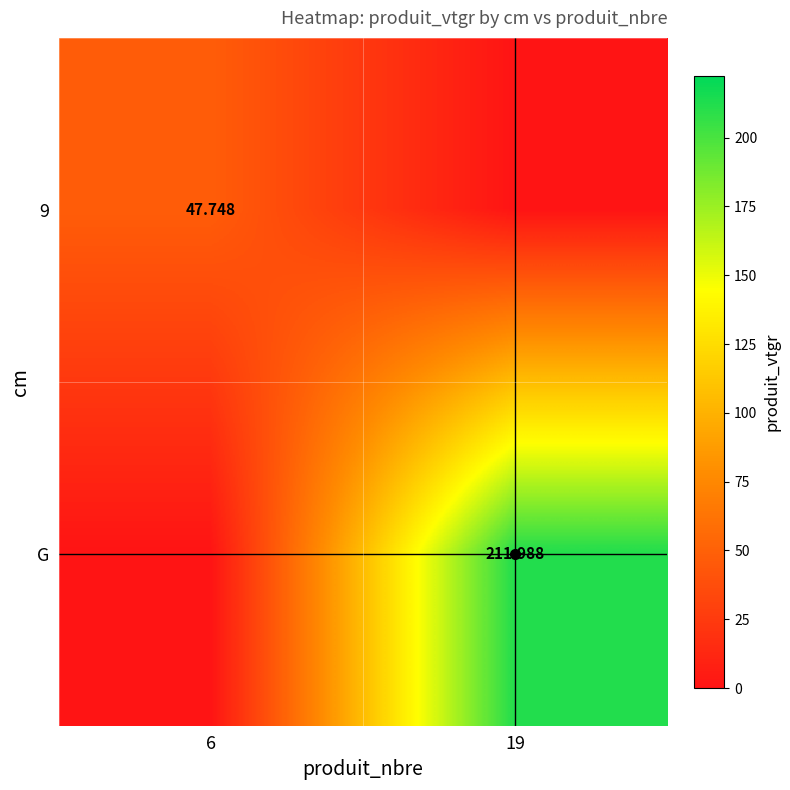

What is the greatest value displayed?

212.0